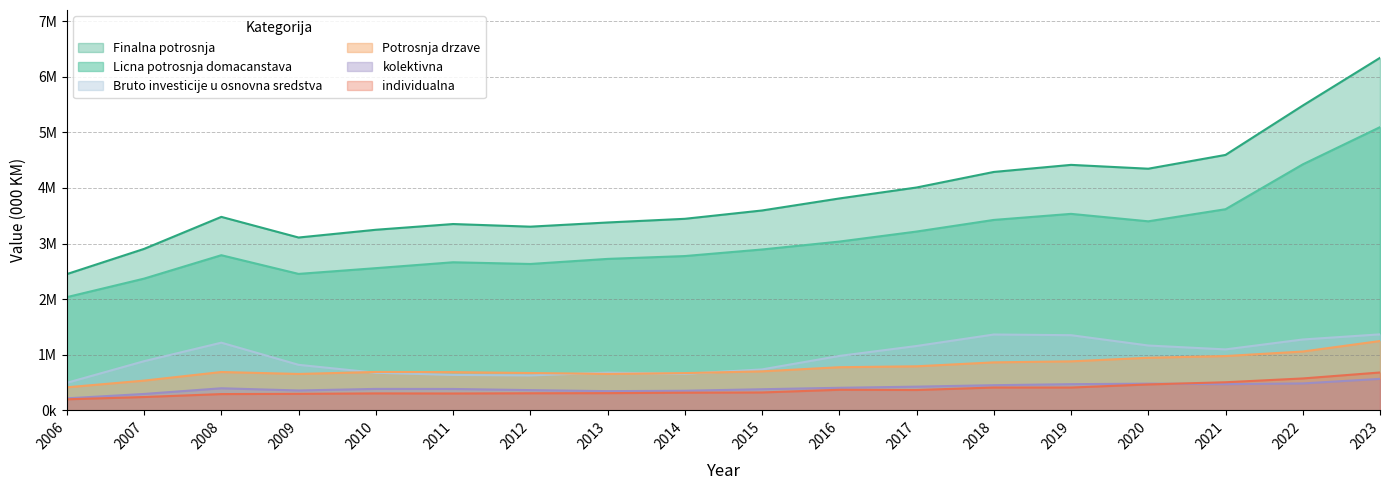

At which category does kolektivna reach its first local peak?

2008